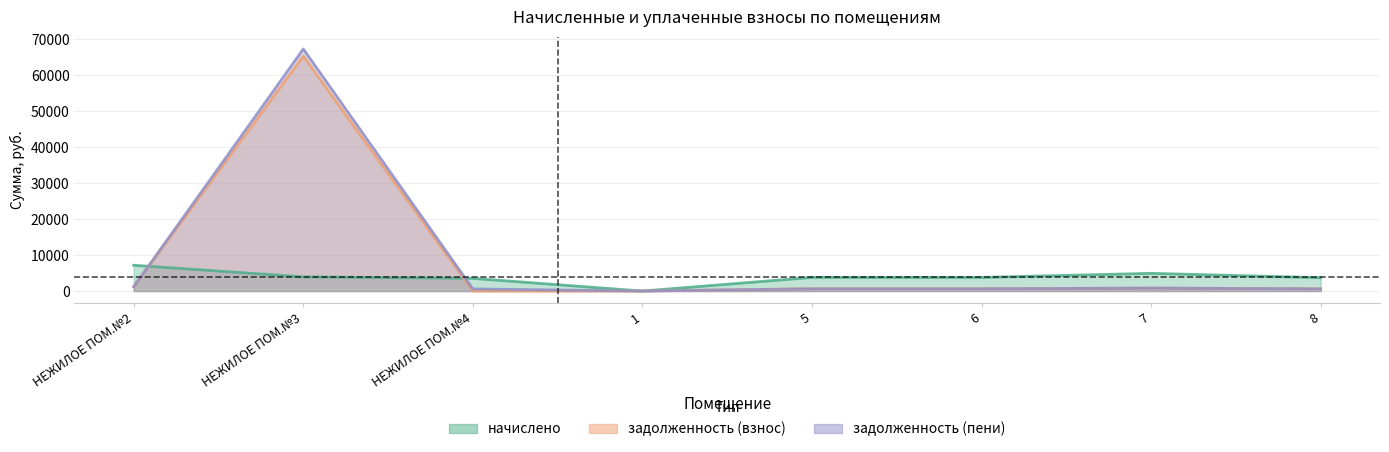

Reading left to right, extract all data points from this chart.

начислено: 7171.7	3946.0	3527.4	0.0	3792.1	3785.9	4924.8	3705.9
задолженность (взнос): 1240.7	65339.8	0.0	0.0	632.0	631.0	820.8	617.6
задолженность (пени): 1195.3	67312.8	587.9	0.0	632.0	631.0	820.8	617.6